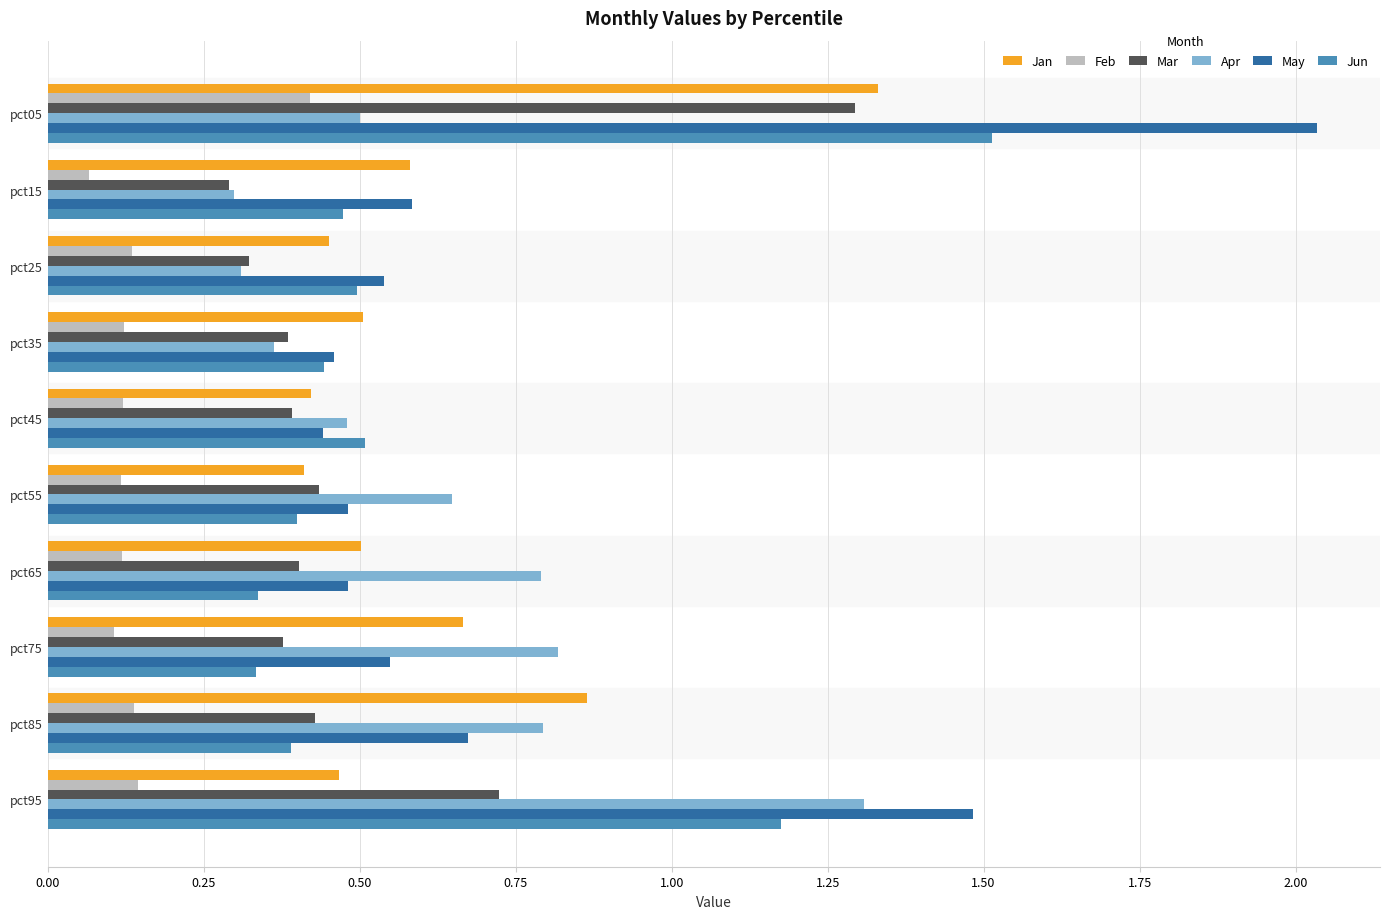

At which category does the chart reach its peak across all series?

pct05